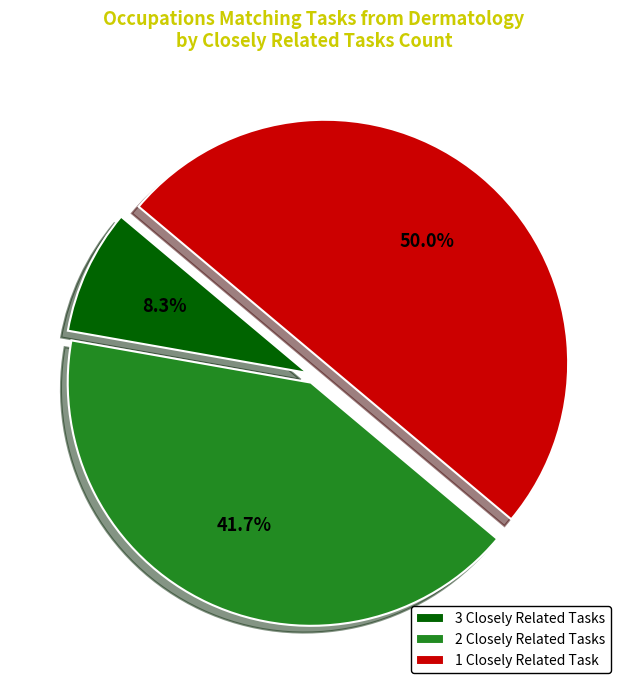

Rank the categories by value from lowest to highest.

3 Closely Related Tasks, 2 Closely Related Tasks, 1 Closely Related Task